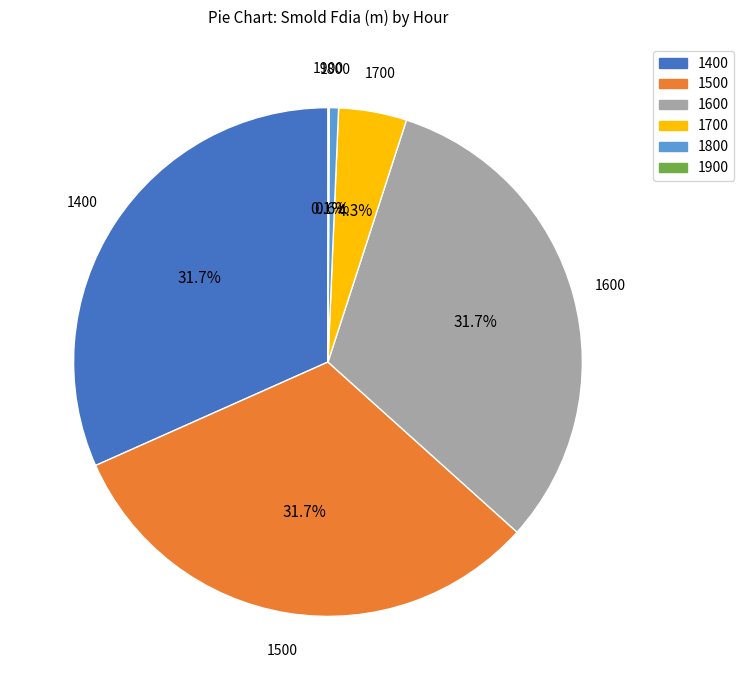

Is there any slice that represents more than half of the pie?

No